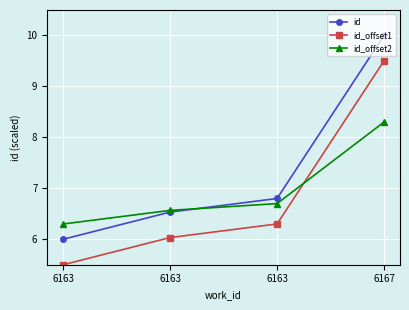

True or false: id_offset1 and id cross at least once.

False